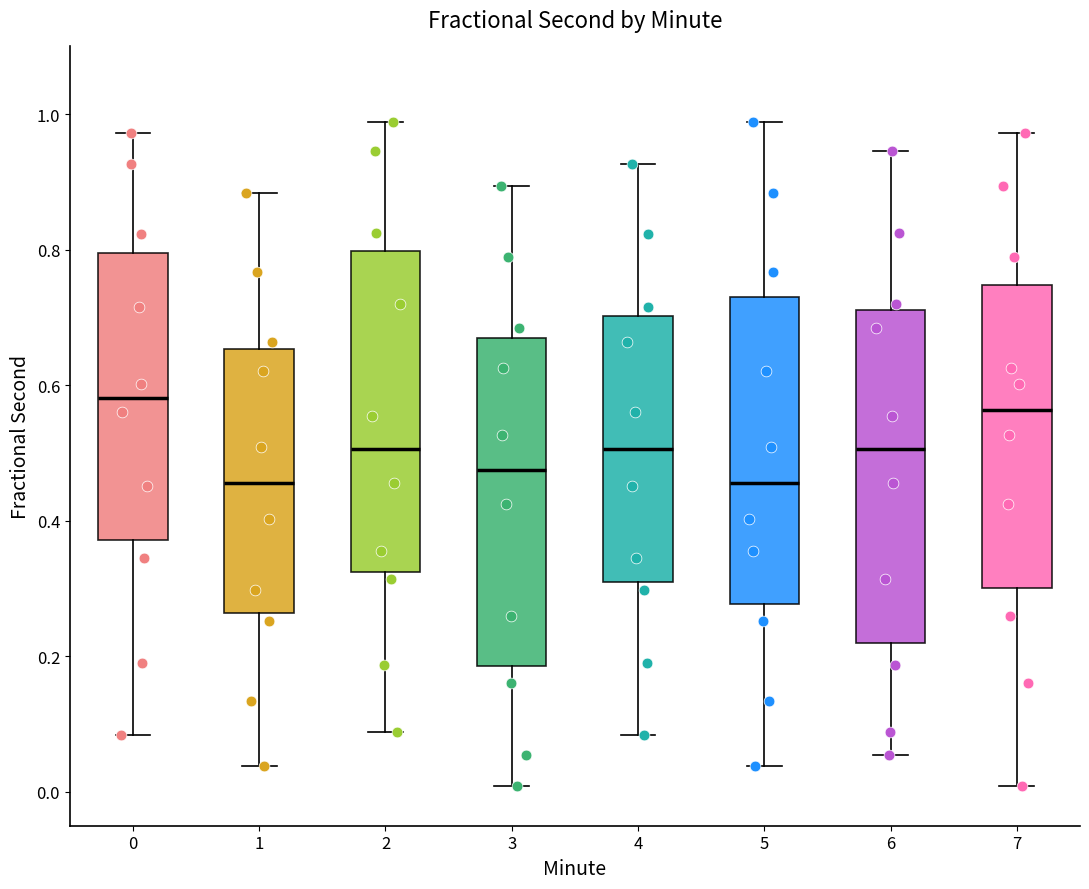

Where does the median line of the box at x = 0 sit on the y-axis? The values are not printed on the chart, so give them approximately, as read against the axis.

0.58